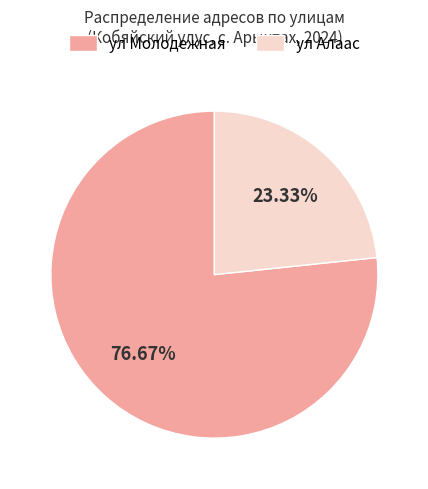

To the nearest percent, what percentage of the pie is ул Алаас?

23%